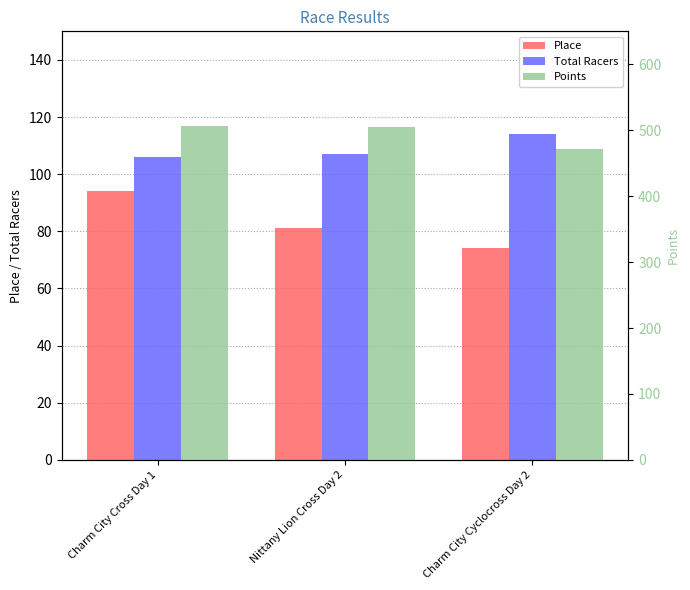

Which series has the widest spread of values?

Points